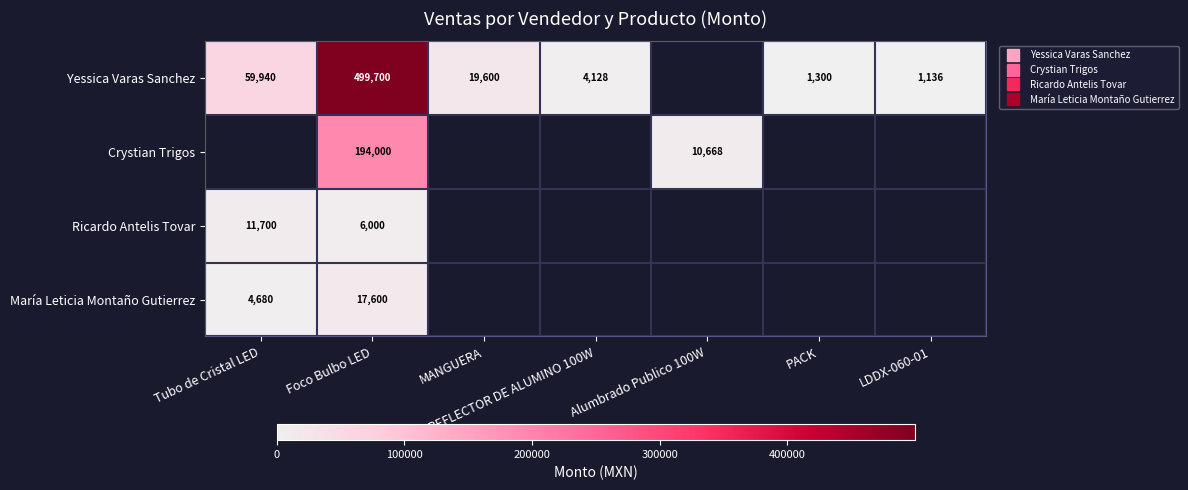

What is the difference between the highest and lowest values at Foco Bulbo LED?

493700.0